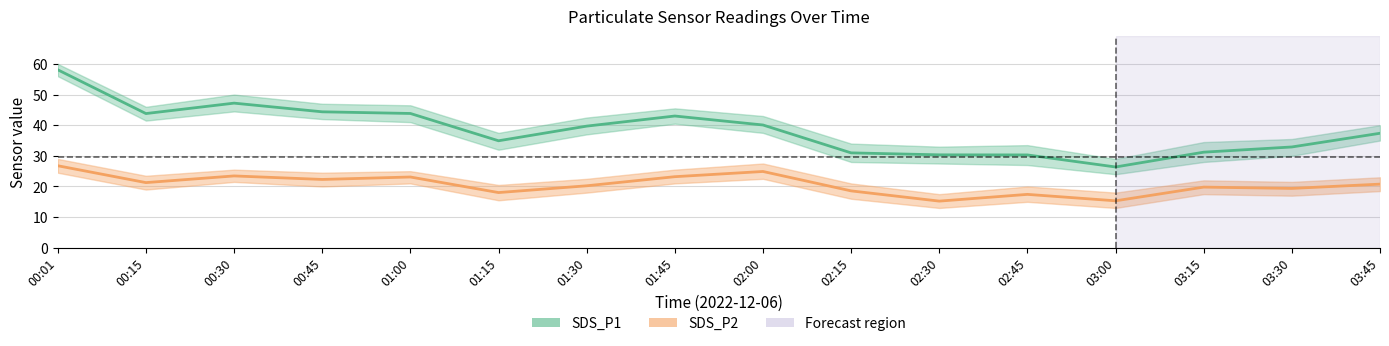

How many values in the SDS_P1 series exceed 39?

8